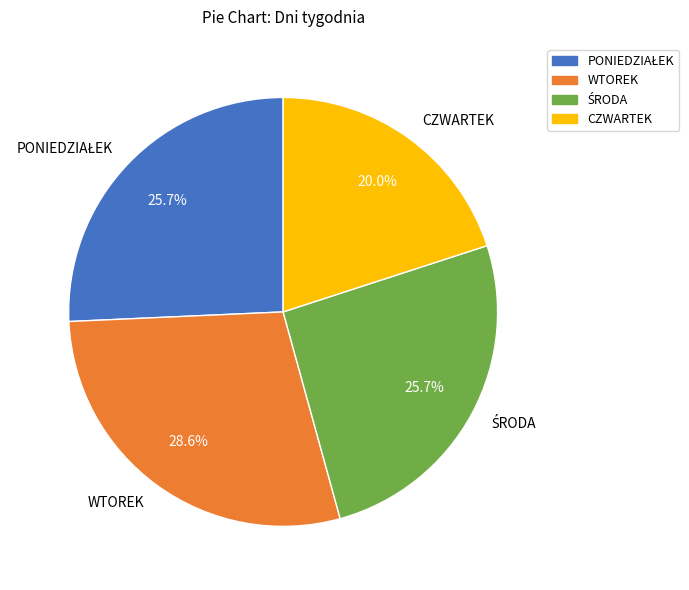

Combined, do WTOREK and CZWARTEK account for over 50%?

No